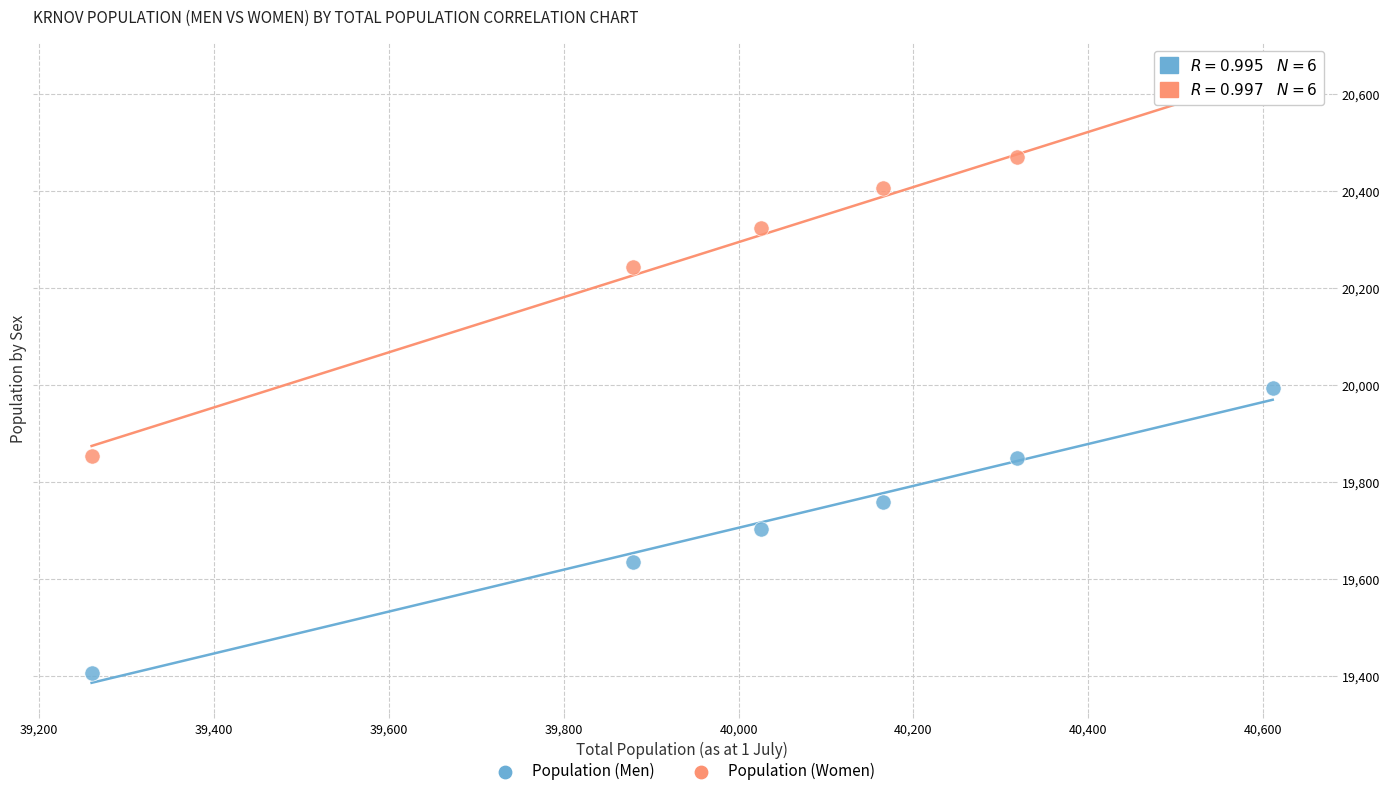

Across all data points, what is the range of Y values (max minus min)?

1210